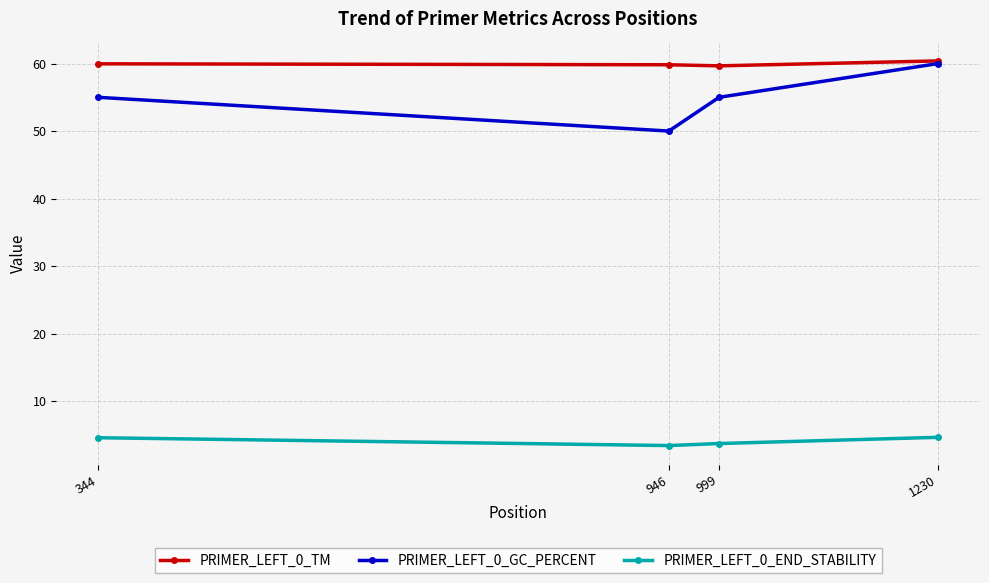

At how many categories does at least one series exceed 58?

4